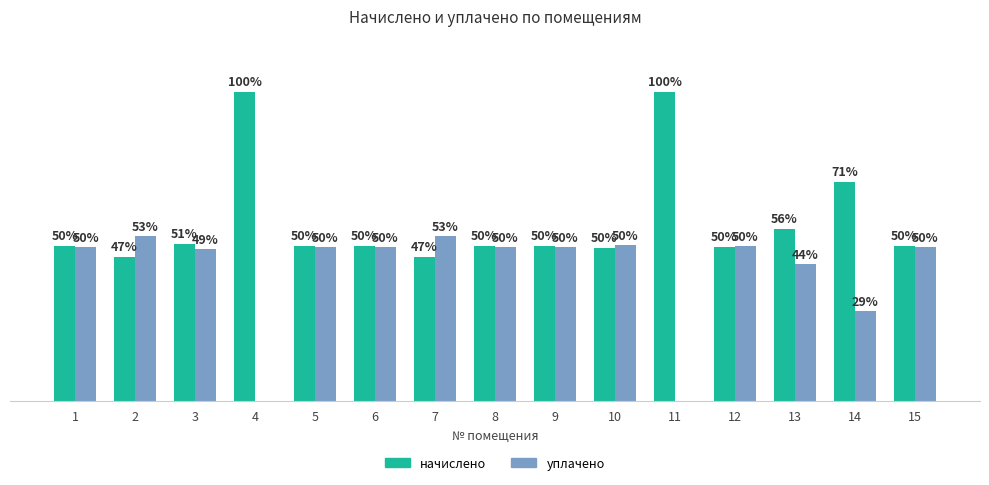

Are the bars horizontal?

No